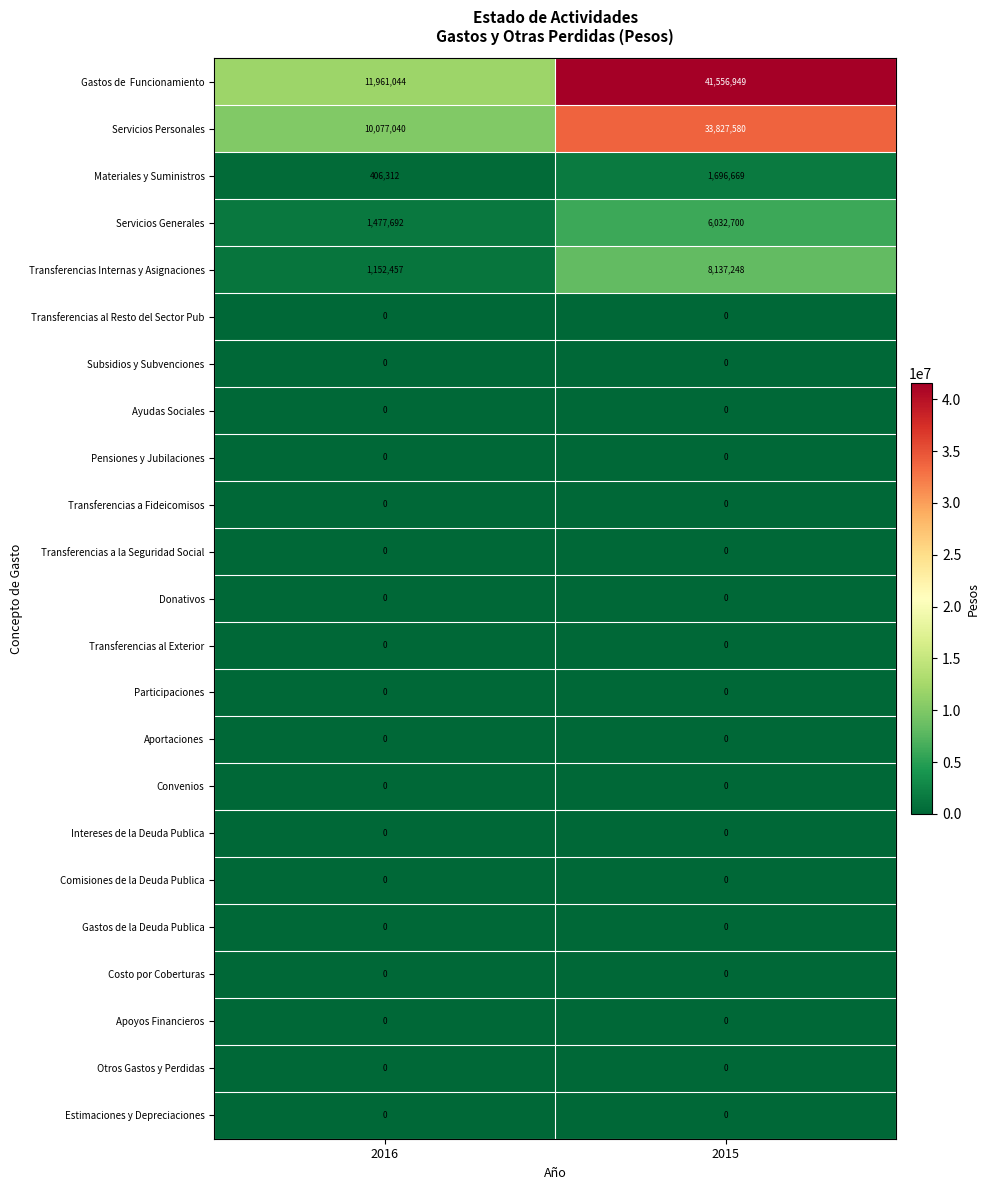

At which category is the sum across all series the highest?

2015